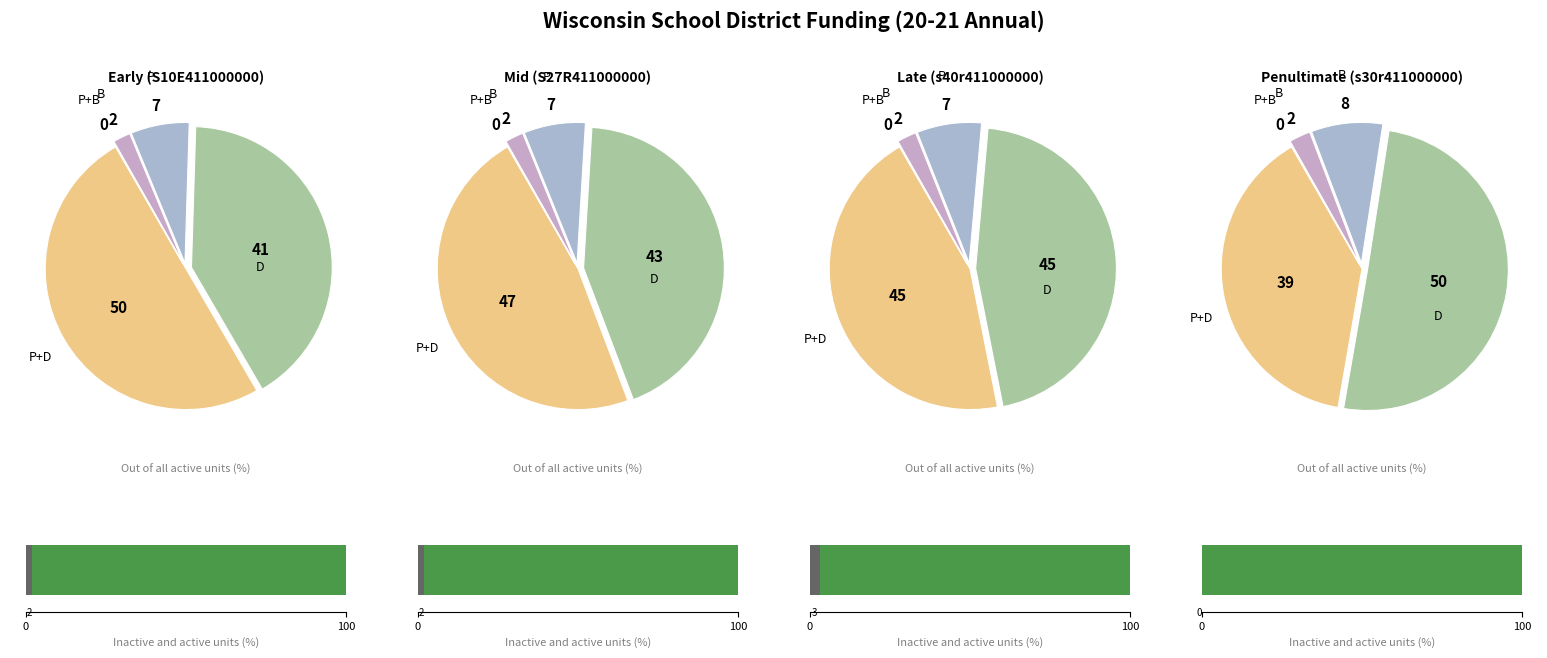

Is it true that Tomorrow River is 6% of the pie?

False